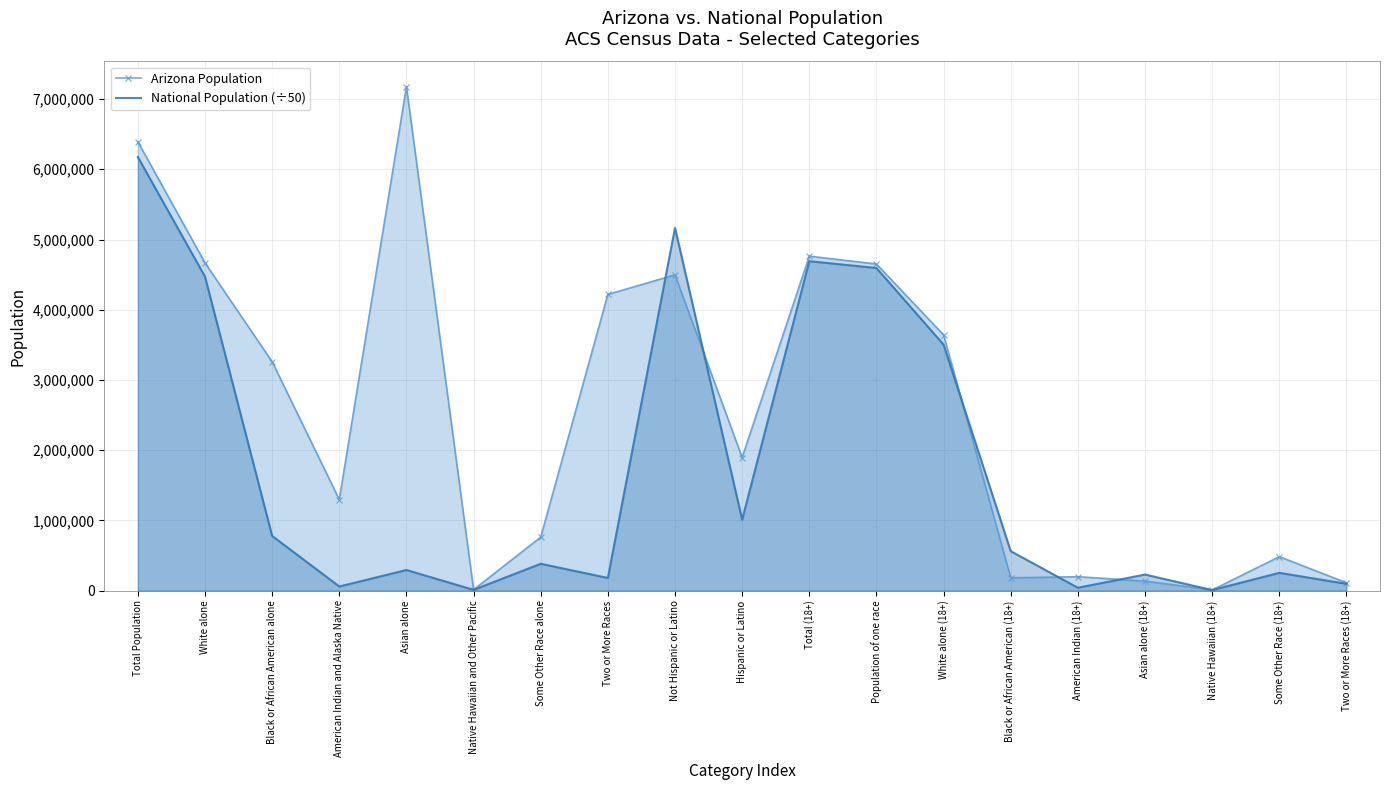

Between Asian alone (18+) and Some Other Race (18+), which series saw the biggest shift?

Arizona Population